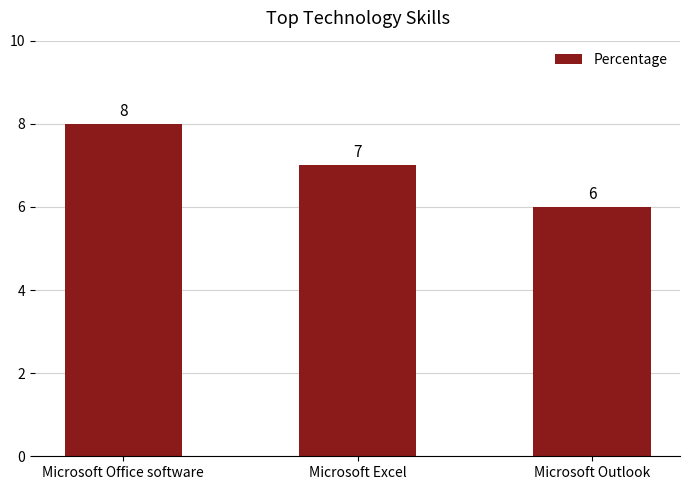

The chart shows a value of 8 at Microsoft Outlook. True or false?

False